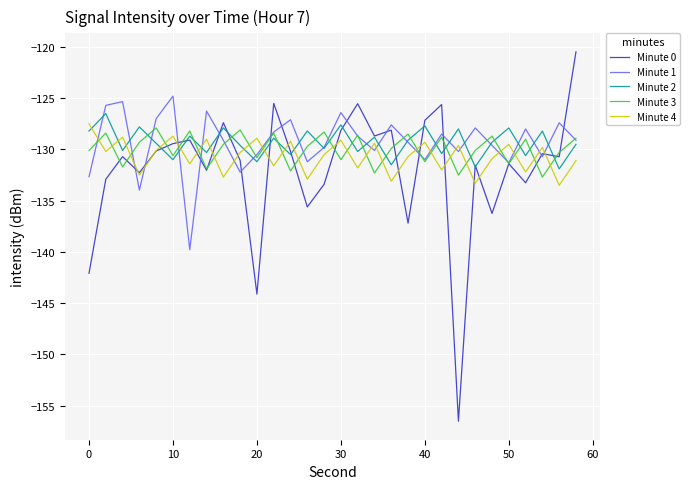

What are all the series names shown in the legend?

Minute 0, Minute 1, Minute 2, Minute 3, Minute 4